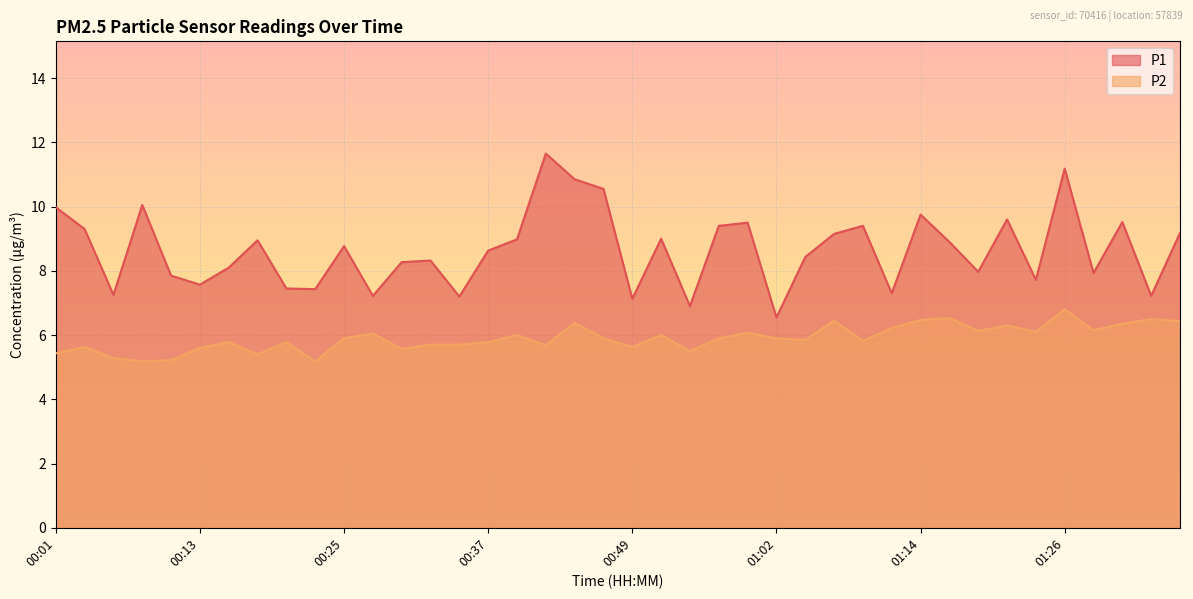

Is it true that P2 equals 5.5 at 00:54?

True